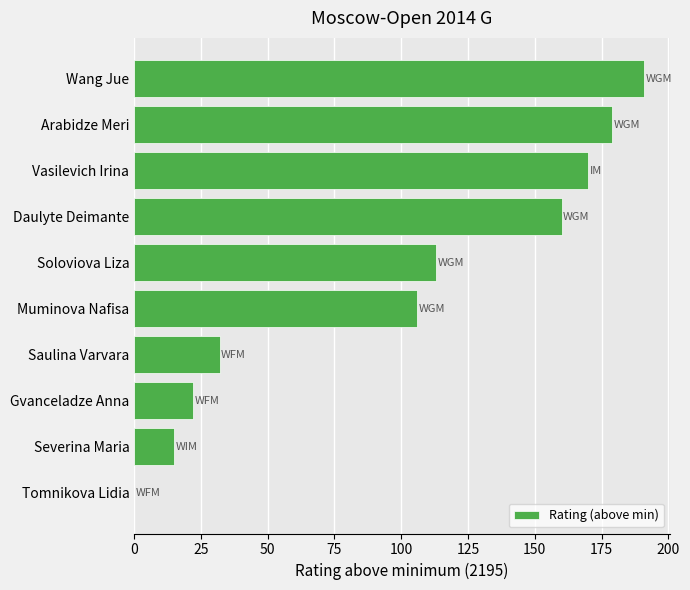

At which label is the value closest to 95?

Muminova Nafisa